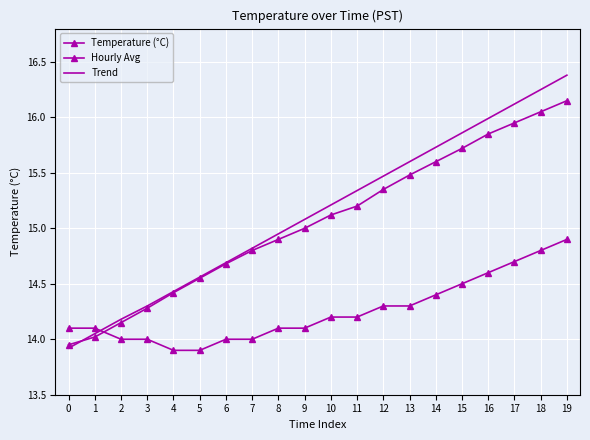

What is the maximum value shown in the chart?

16.4